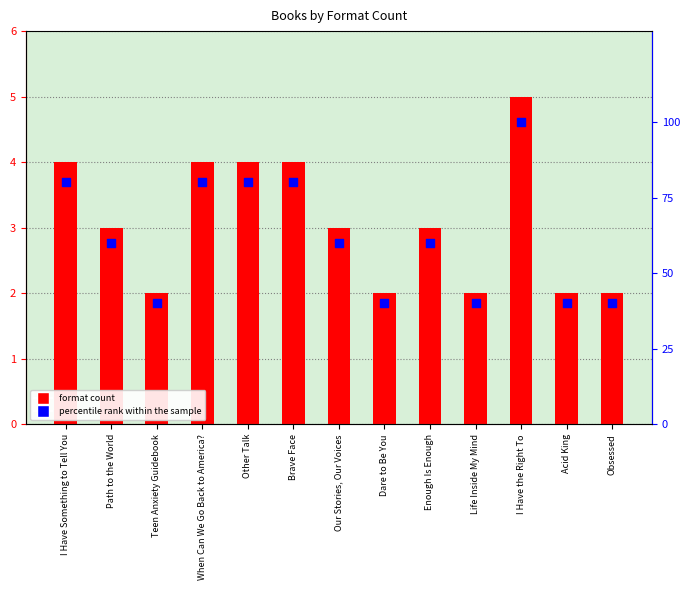

Which series reaches the minimum Y coordinate?

format count